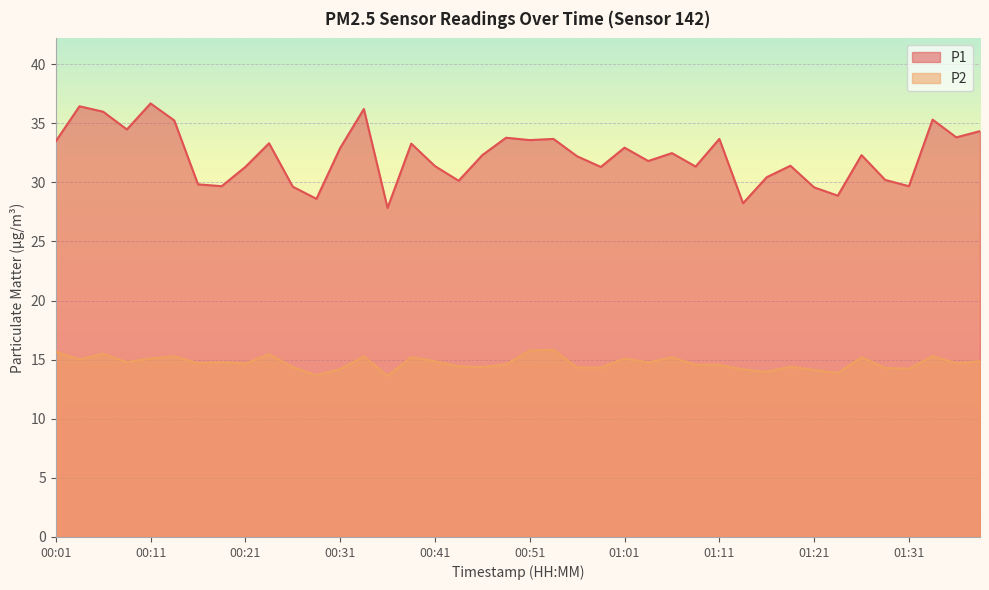

How many data points in P1 are less than 32?

18